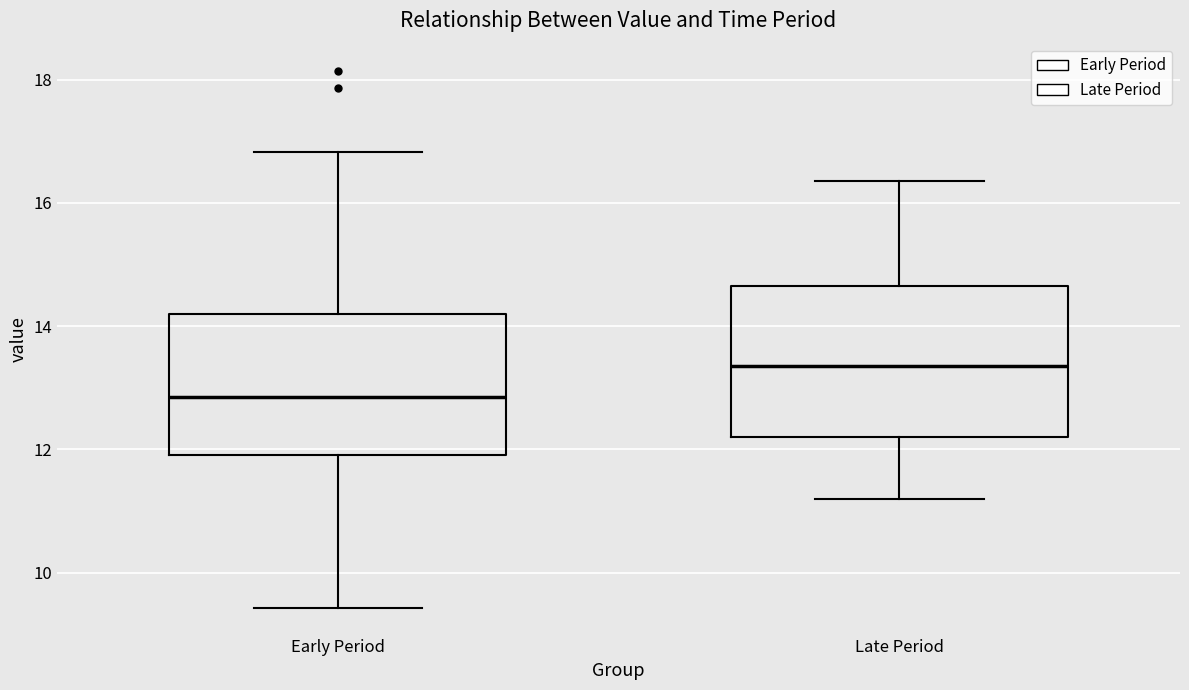

Where does the upper whisker of the box for Late Period end on the y-axis? The values are not printed on the chart, so give them approximately, as read against the axis.

16.4